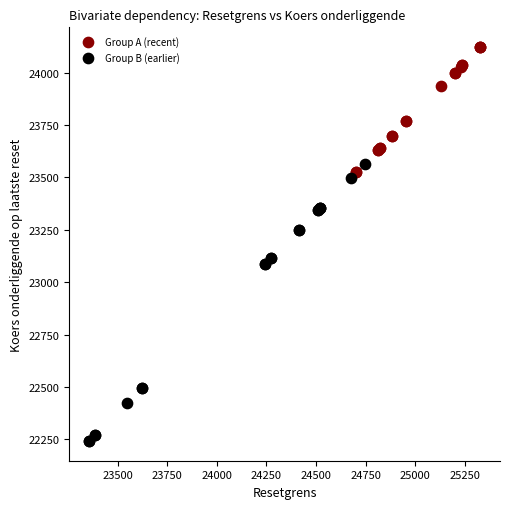

Which series contains the highest Y value?

Group A (recent)